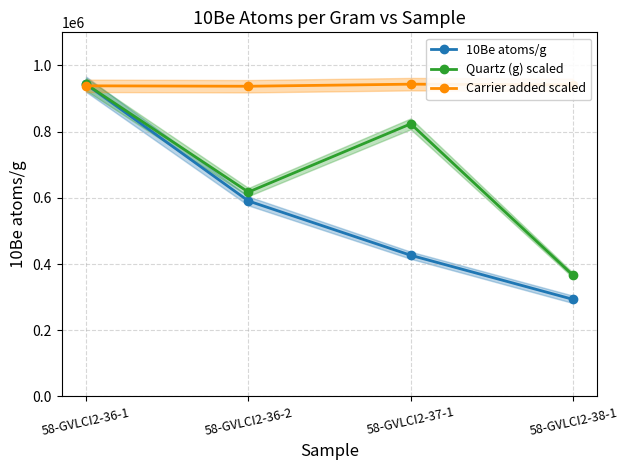

What is the difference between the maximum and minimum values in the Carrier added scaled series?

6264.2